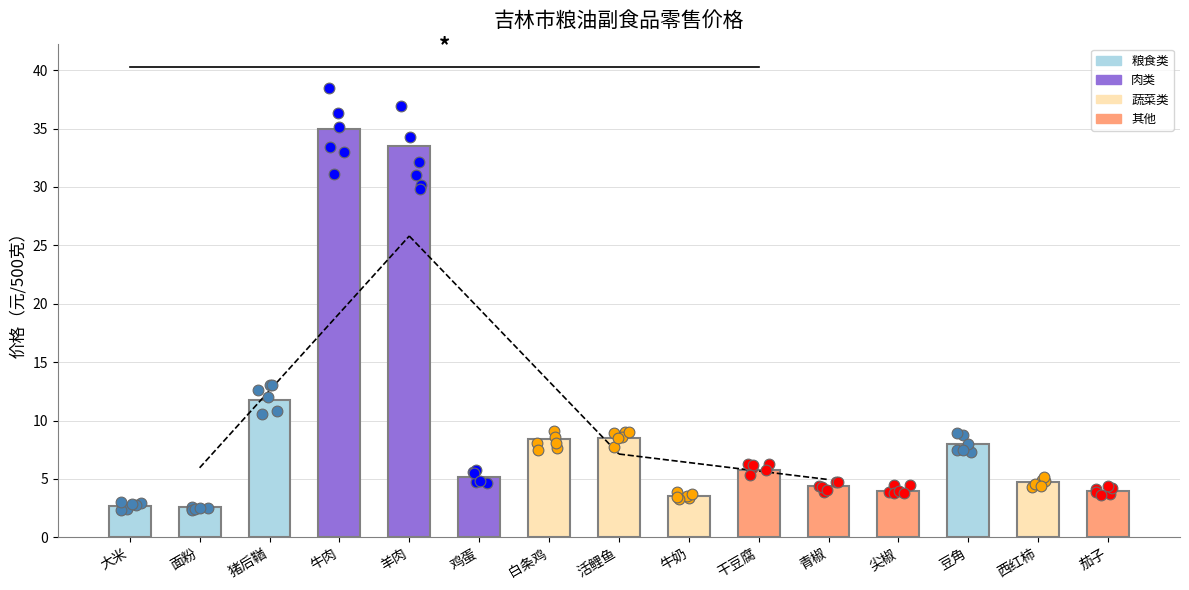

What is the change in value from 羊肉 to 活鲤鱼?

-25.0